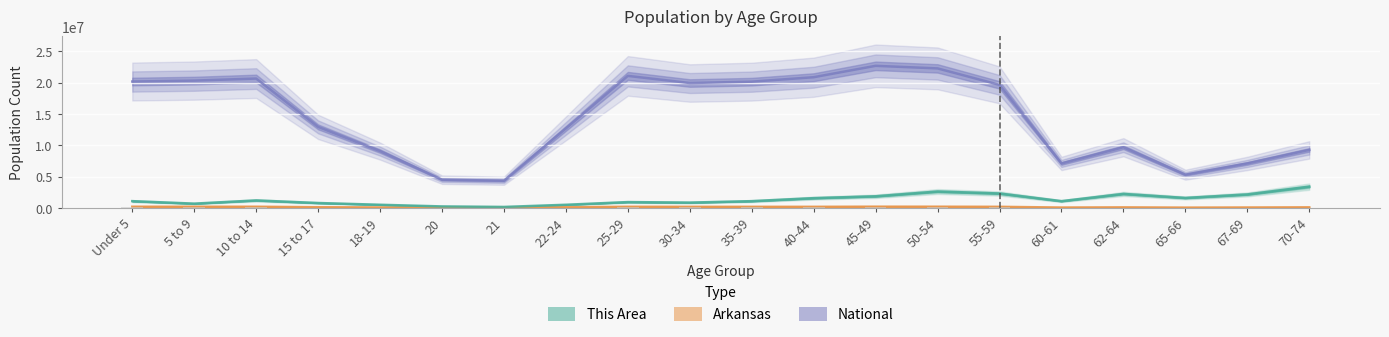

What are all the series names shown in the legend?

This Area, Arkansas, National